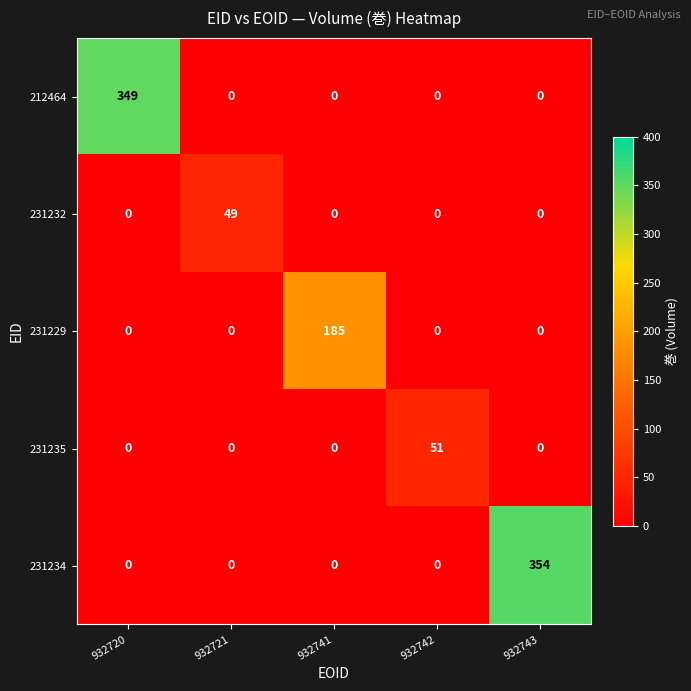

The value of 212464 at 932743 is 152. True or false?

False